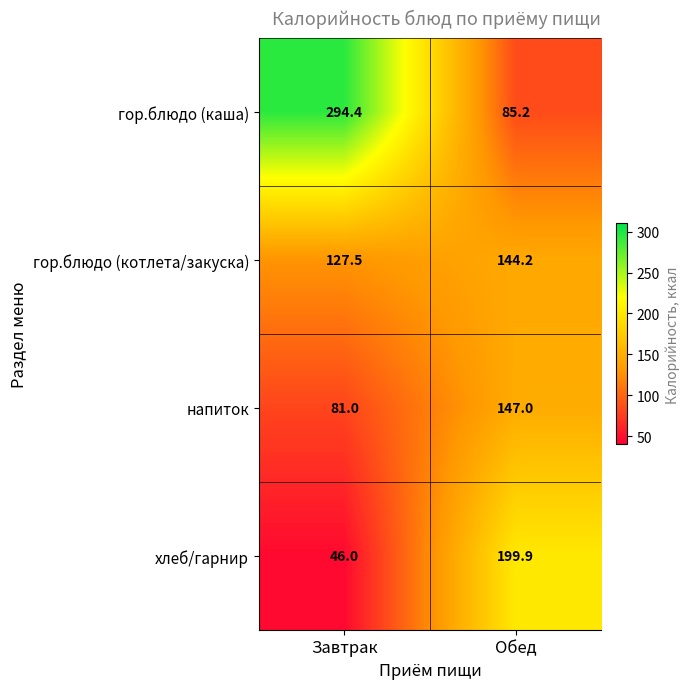

Is the value of гор.блюдо (каша) at Обед greater than the value of хлеб/гарнир at Обед?

No